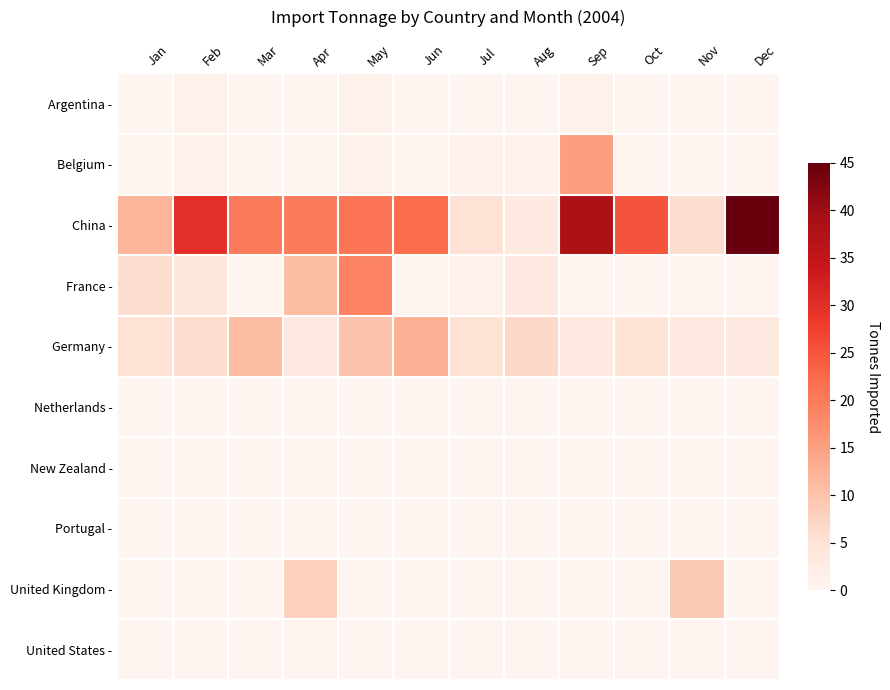

Reading left to right, transcribe all the data shown in this chart.

Argentina -: Jan=0	Feb=1	Mar=0	Apr=0	May=1	Jun=0	Jul=0	Aug=0	Sep=1	Oct=0	Nov=0	Dec=0
Belgium -: Jan=0	Feb=1	Mar=0	Apr=0	May=1	Jun=0	Jul=1	Aug=1	Sep=15	Oct=0	Nov=0	Dec=0
China -: Jan=12	Feb=30	Mar=20	Apr=20	May=21	Jun=22	Jul=5	Aug=3	Sep=38	Oct=25	Nov=6	Dec=45
France -: Jan=6	Feb=4	Mar=0	Apr=11	May=19	Jun=0	Jul=1	Aug=3	Sep=0	Oct=0	Nov=0	Dec=0
Germany -: Jan=5	Feb=6	Mar=11	Apr=3	May=10	Jun=13	Jul=5	Aug=7	Sep=3	Oct=5	Nov=3	Dec=3
Netherlands -: Jan=0	Feb=0	Mar=0	Apr=0	May=0	Jun=0	Jul=0	Aug=0	Sep=0	Oct=0	Nov=0	Dec=0
New Zealand -: Jan=0	Feb=0	Mar=0	Apr=0	May=0	Jun=0	Jul=0	Aug=0	Sep=0	Oct=0	Nov=0	Dec=0
Portugal -: Jan=0	Feb=0	Mar=0	Apr=0	May=0	Jun=0	Jul=0	Aug=0	Sep=0	Oct=0	Nov=0	Dec=0
United Kingdom -: Jan=0	Feb=0	Mar=0	Apr=8	May=0	Jun=0	Jul=0	Aug=0	Sep=0	Oct=0	Nov=9	Dec=0
United States -: Jan=0	Feb=0	Mar=0	Apr=0	May=0	Jun=0	Jul=0	Aug=0	Sep=0	Oct=0	Nov=0	Dec=0